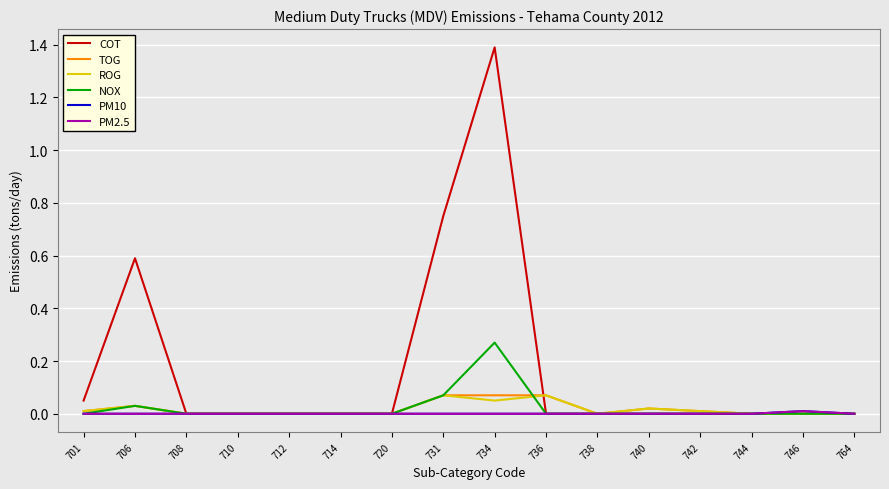

How many interior local valleys does the TOG series have?

1